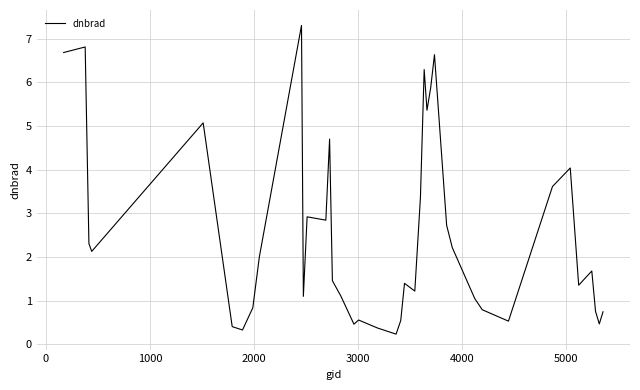

What is the maximum value shown in the chart?

7.3